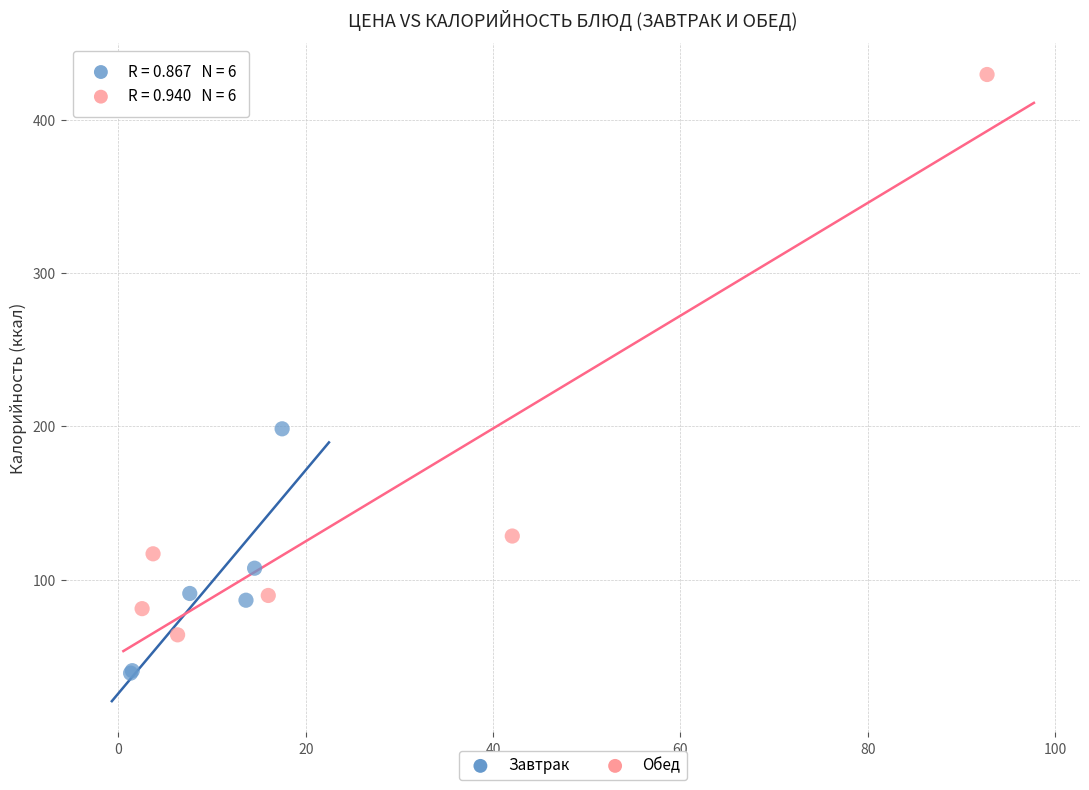

Which series contains the highest Y value?

Обед